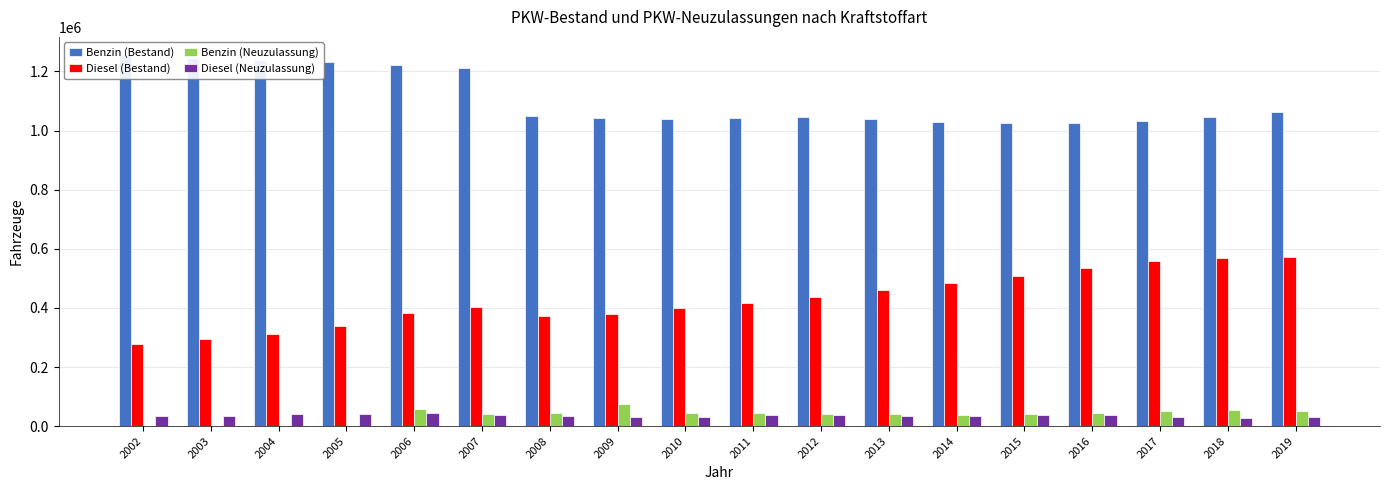

How many data points in Diesel (Bestand) are above 416176?

8